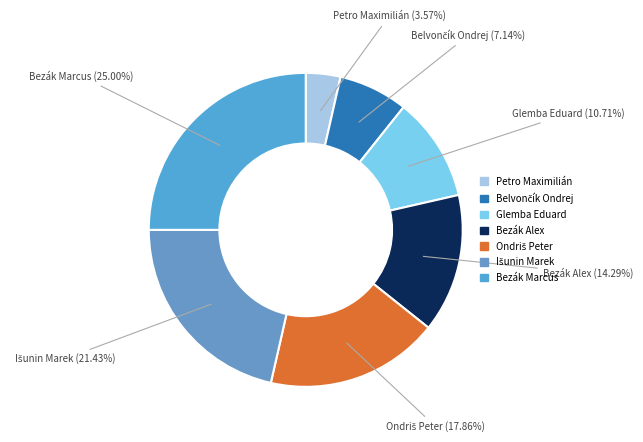

Between Bezák Marcus and Glemba Eduard, which is larger?

Bezák Marcus